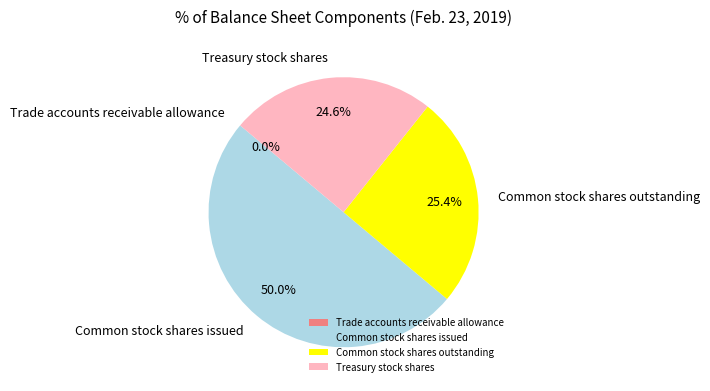

How much of the chart is everything except Treasury stock shares?

75.4%